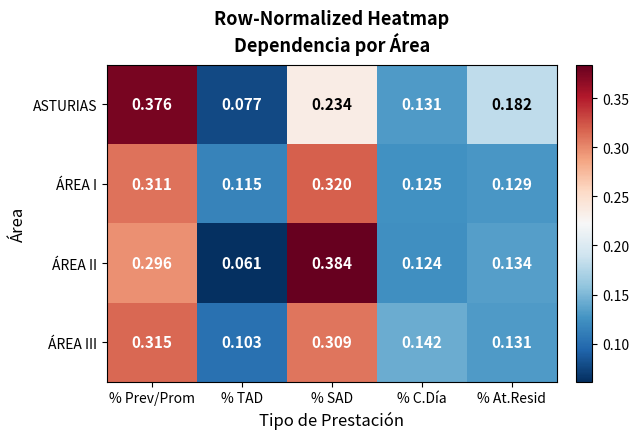

At which category does the chart reach its minimum across all series?

% TAD